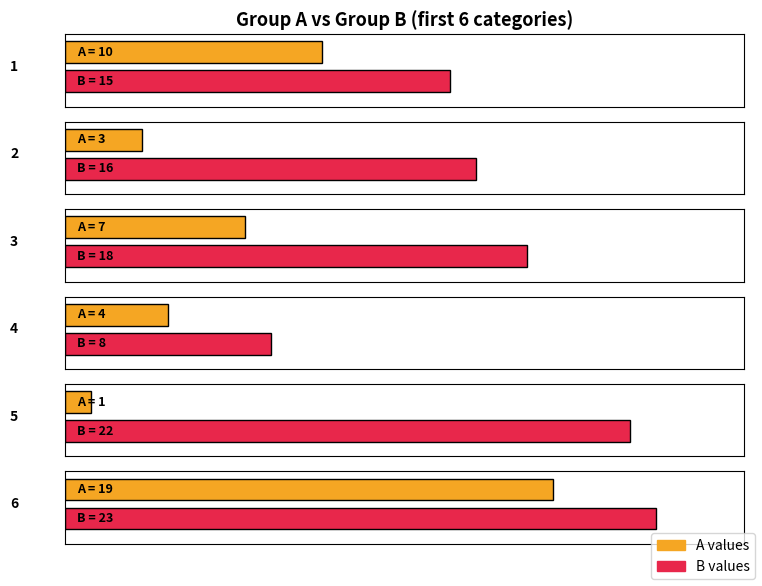

Which series has the widest spread of values?

A_group1